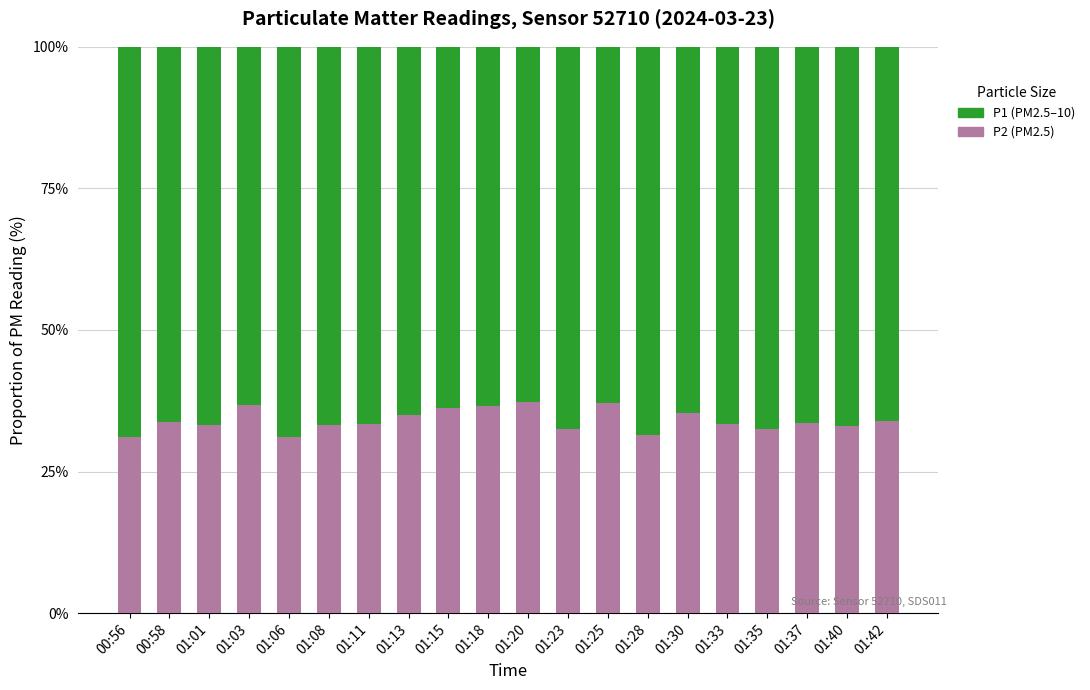

What is the total value across all series at 01:01?

100.0